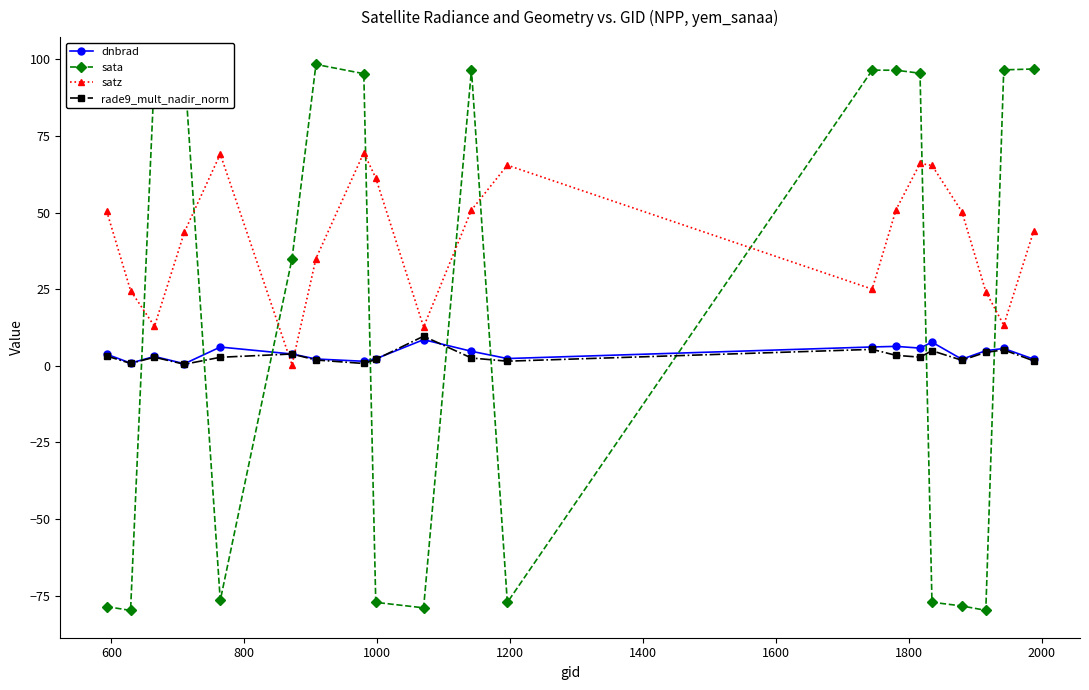

What are all the series names shown in the legend?

dnbrad, sata, satz, rade9_mult_nadir_norm